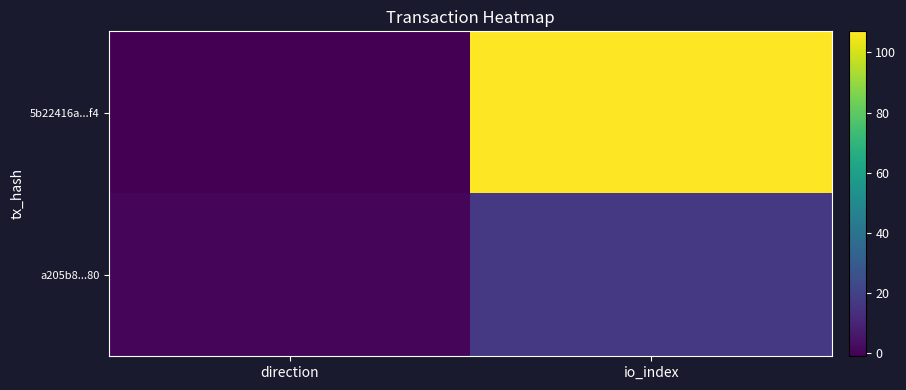

Which category has the highest value across all series?

io_index